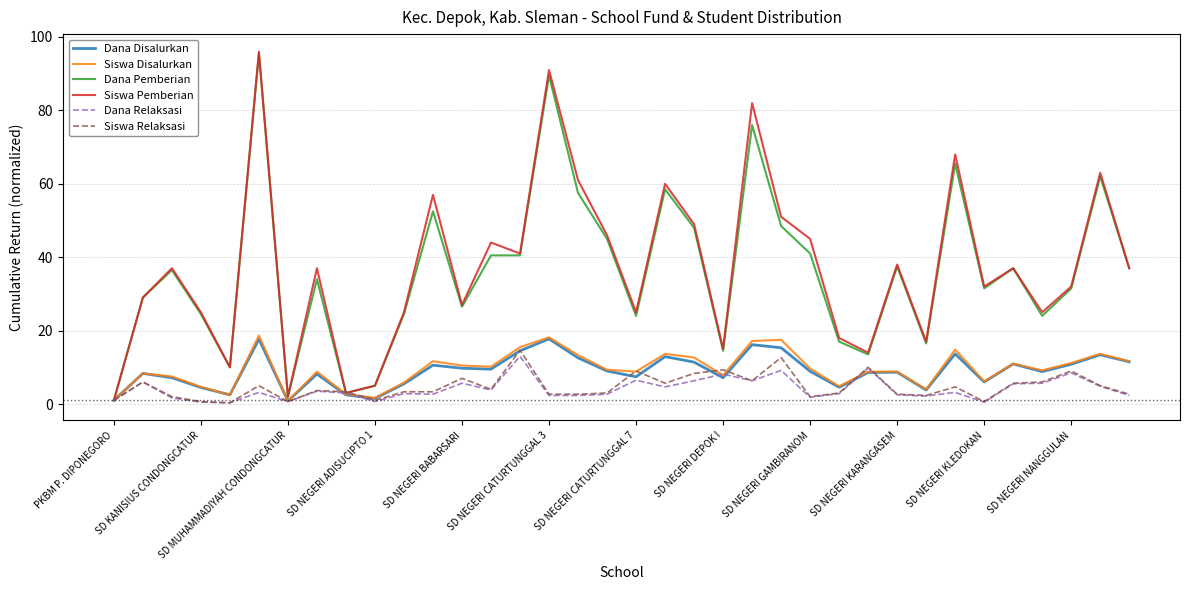

Which series has the widest spread of values?

Siswa Pemberian